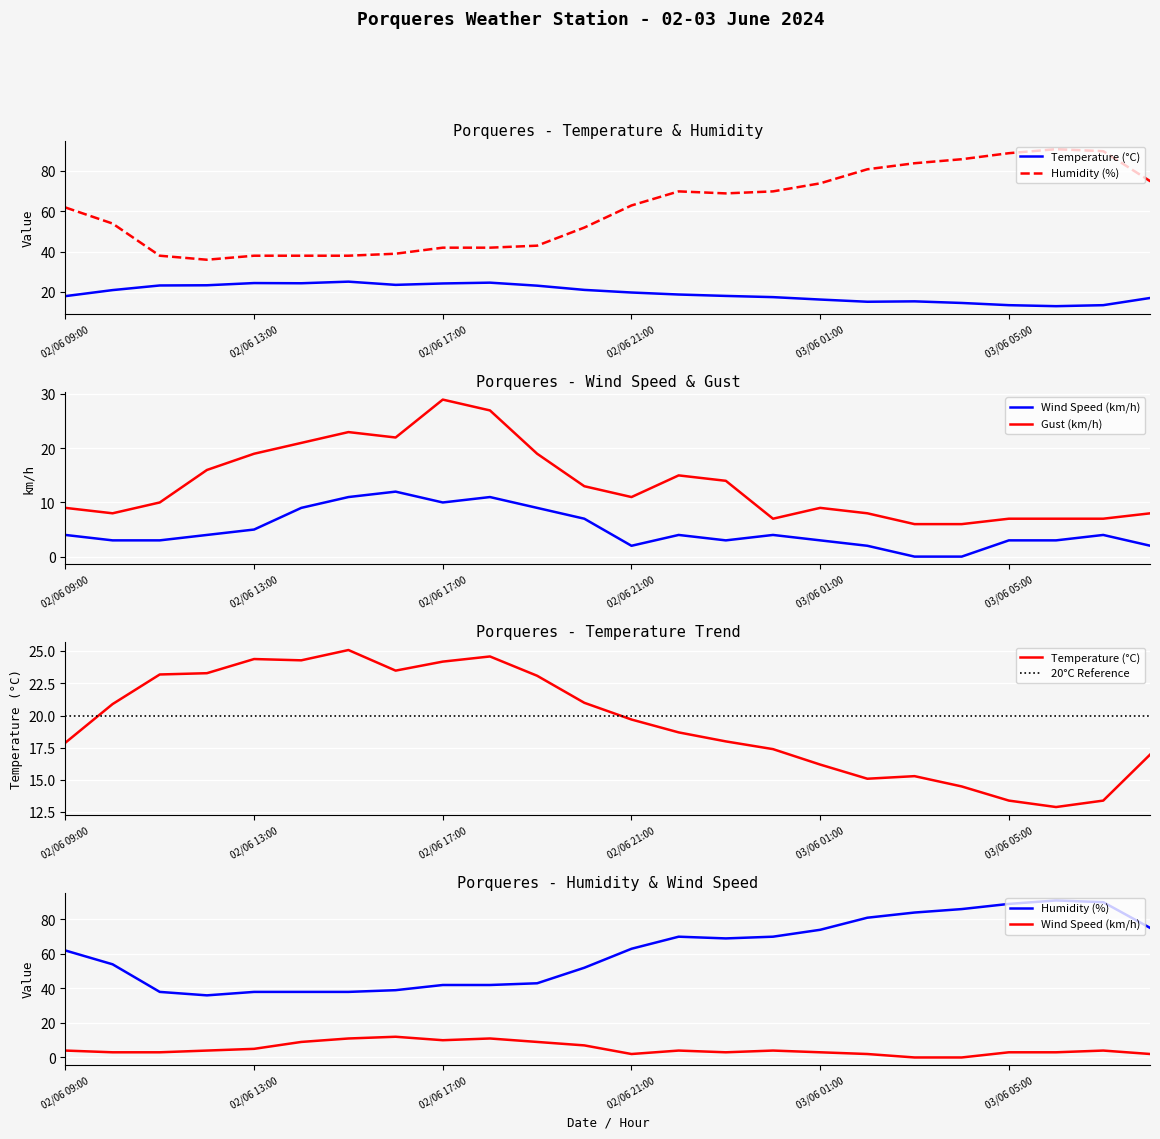

True or false: Gust and Wind_speed intersect in this chart.

False